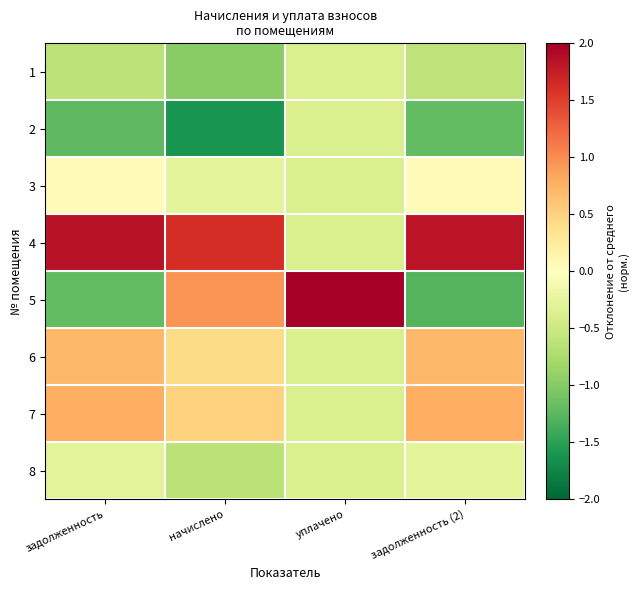

List the series in order of their peak value, highest first.

5, 4, 7, 6, 3, 8, 1, 2